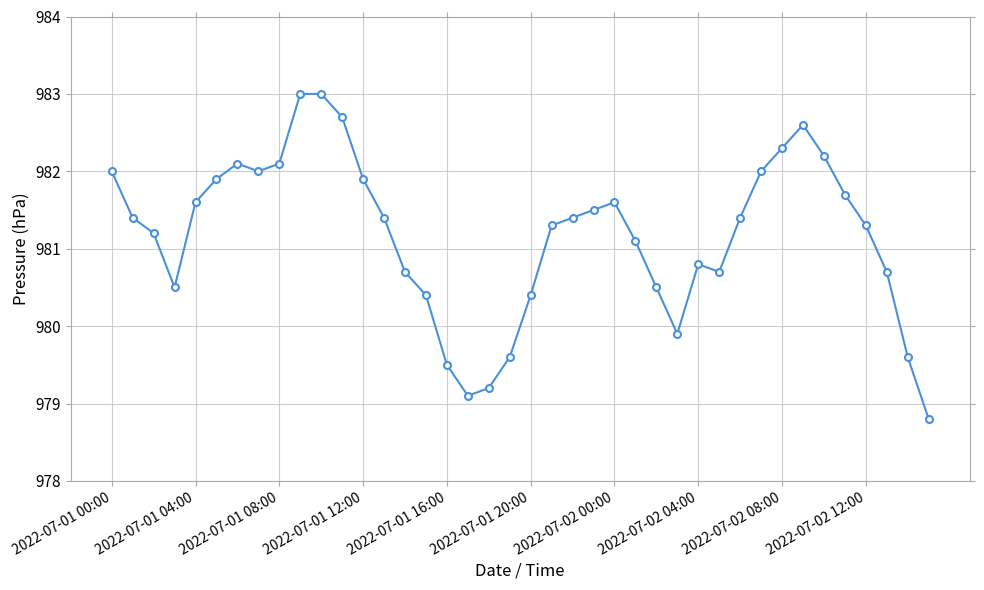

What is the minimum value shown in the chart?

978.8